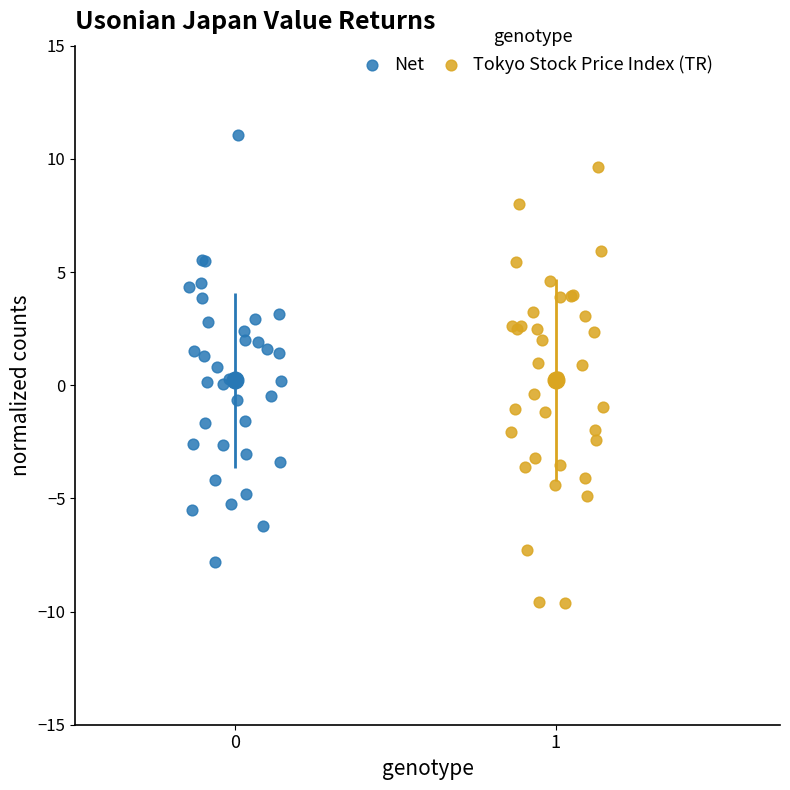

Which series has the largest Y range (max minus min)?

Tokyo Stock Price Index (TR)